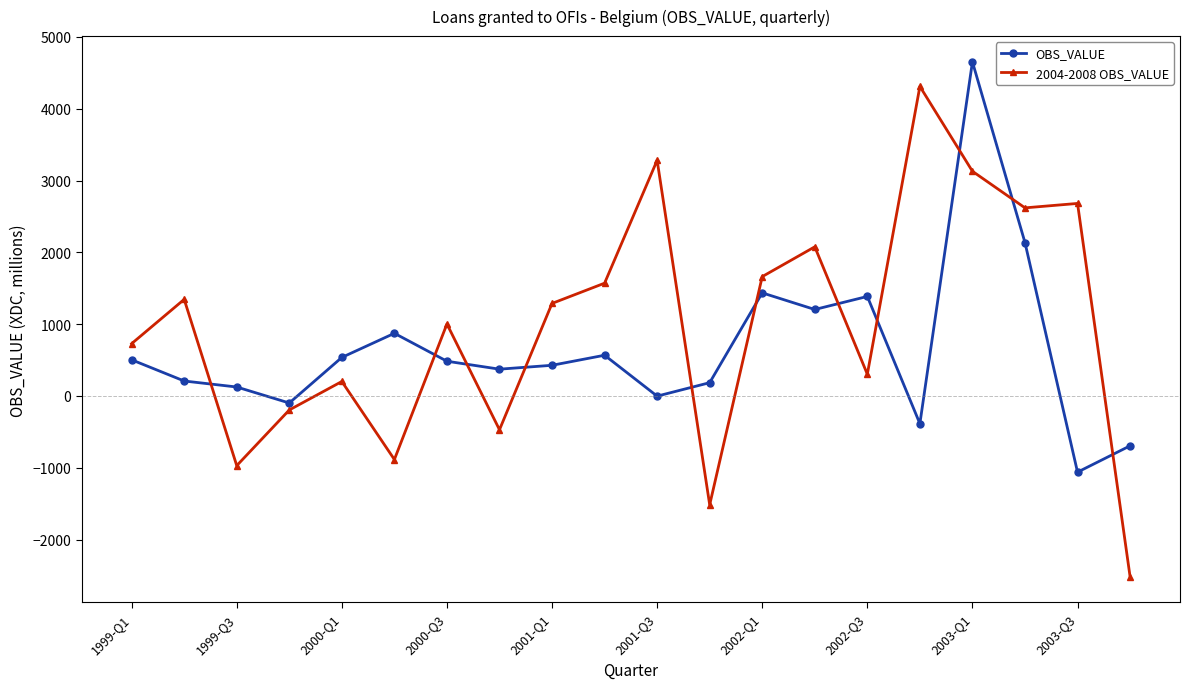

Which series has the widest spread of values?

2004-2008 OBS_VALUE